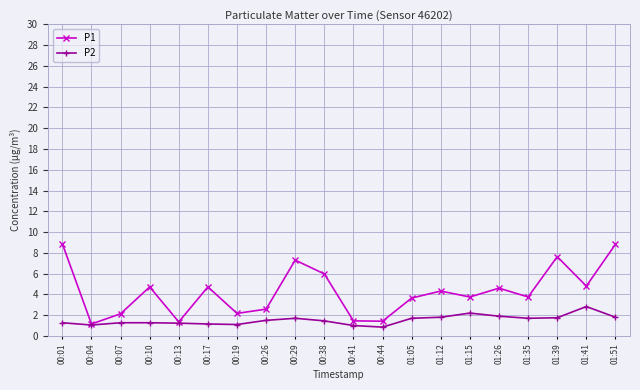

True or false: P1 has a value of 4.7 at 00:10.

True